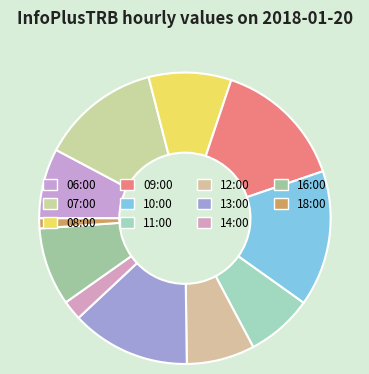

Is it true that 12:00 is 8% of the pie?

True